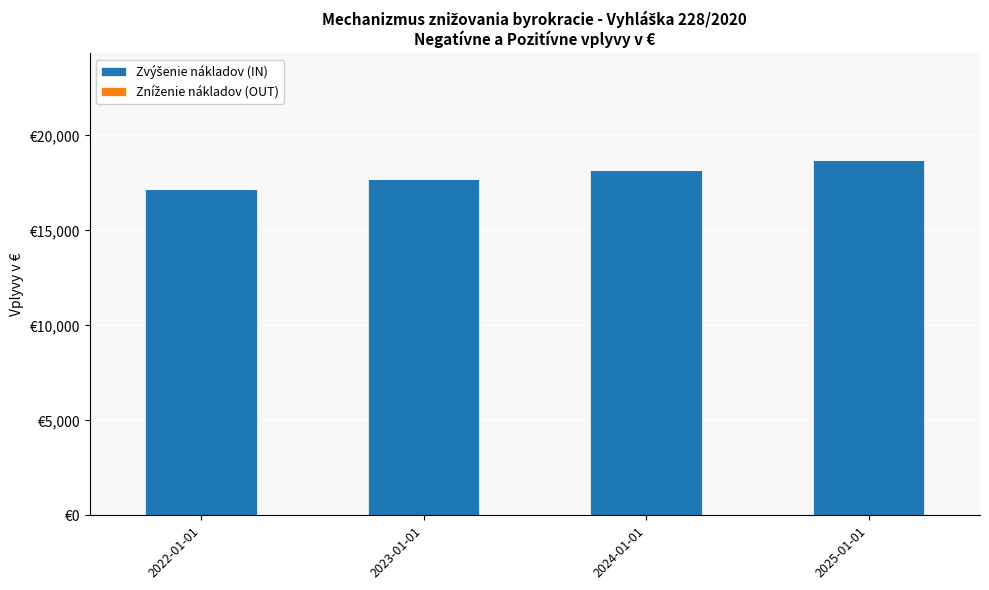

How many data points does each series have?

4